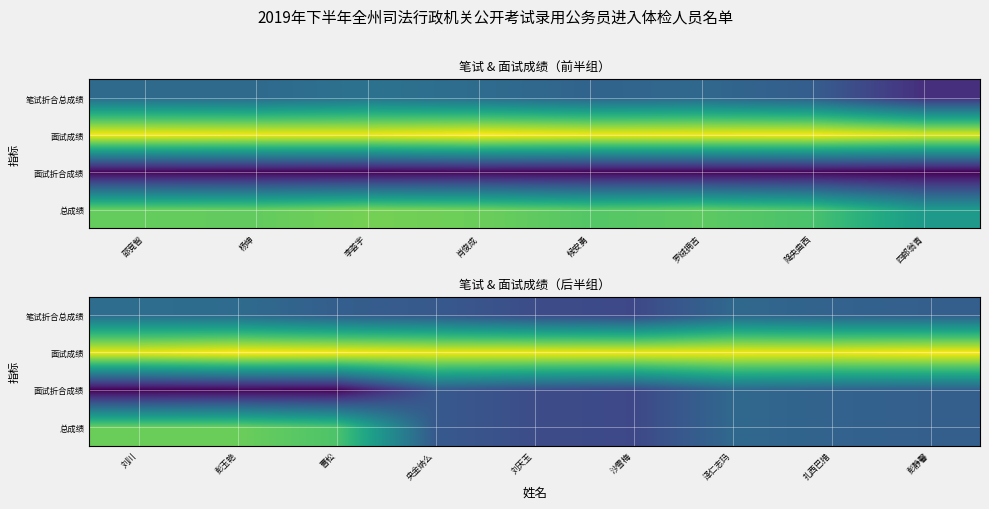

At which category is the sum across all series the highest?

彭玉艳